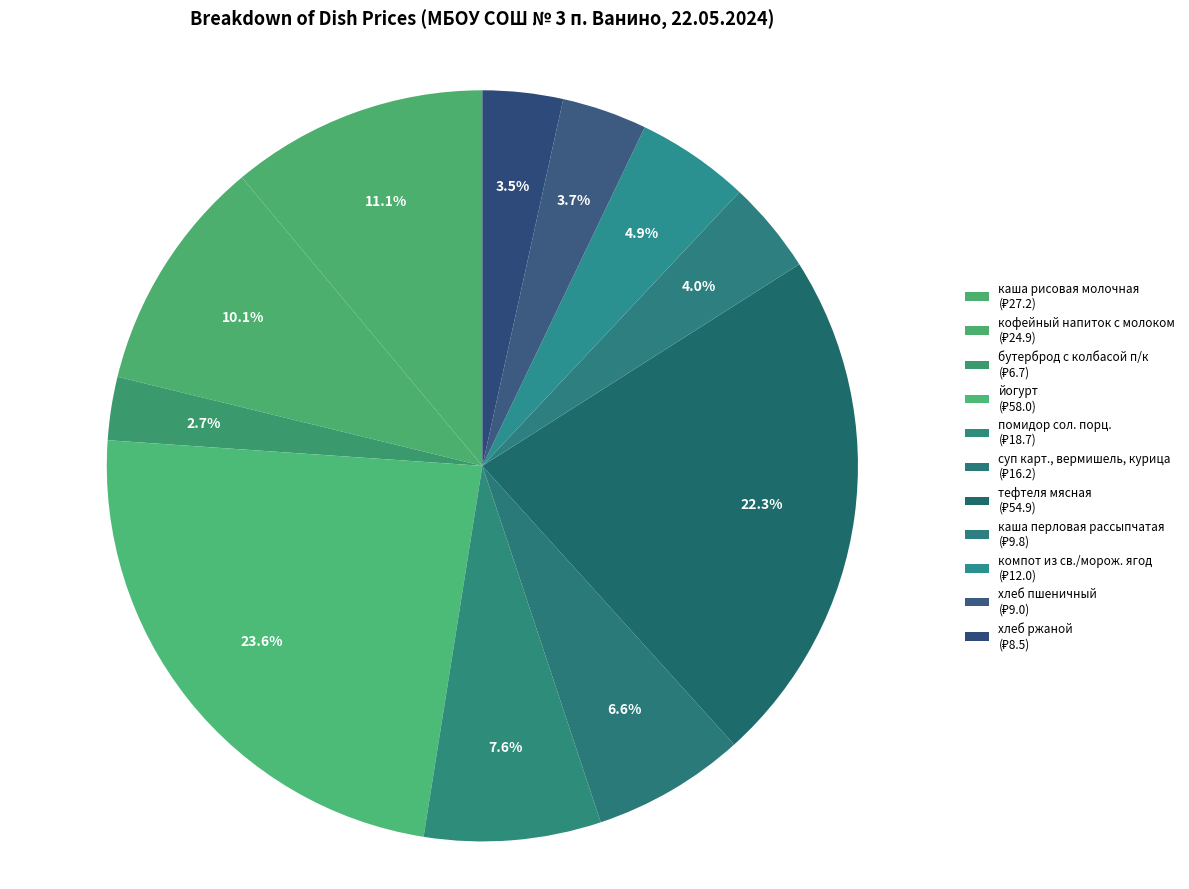

Count the number of slices in the pie.

11